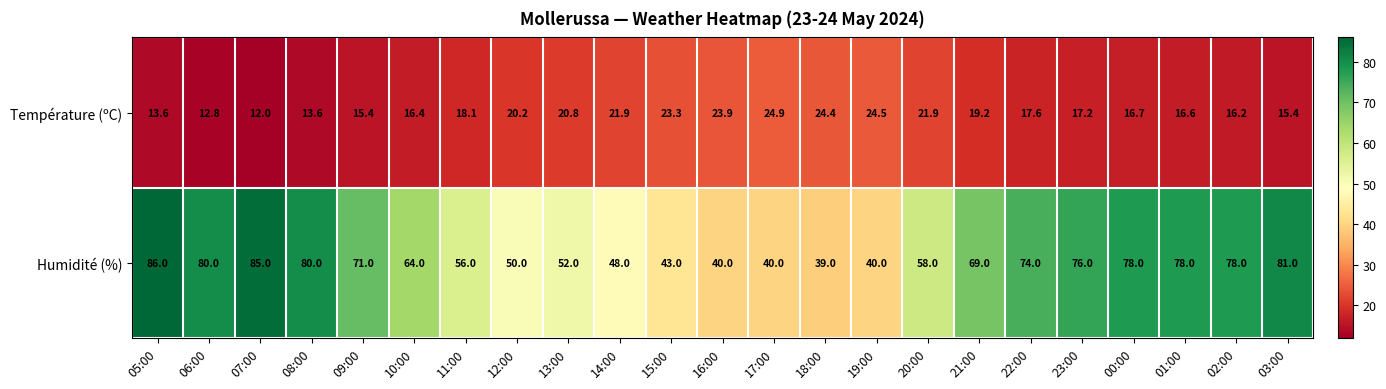

The Humidité (%) series shows 71.0 at 09:00. True or false?

True